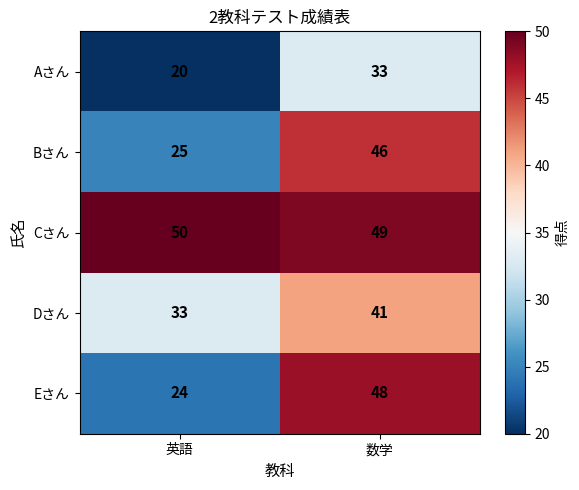

True or false: Bさん has a value of 46 at 数学.

True